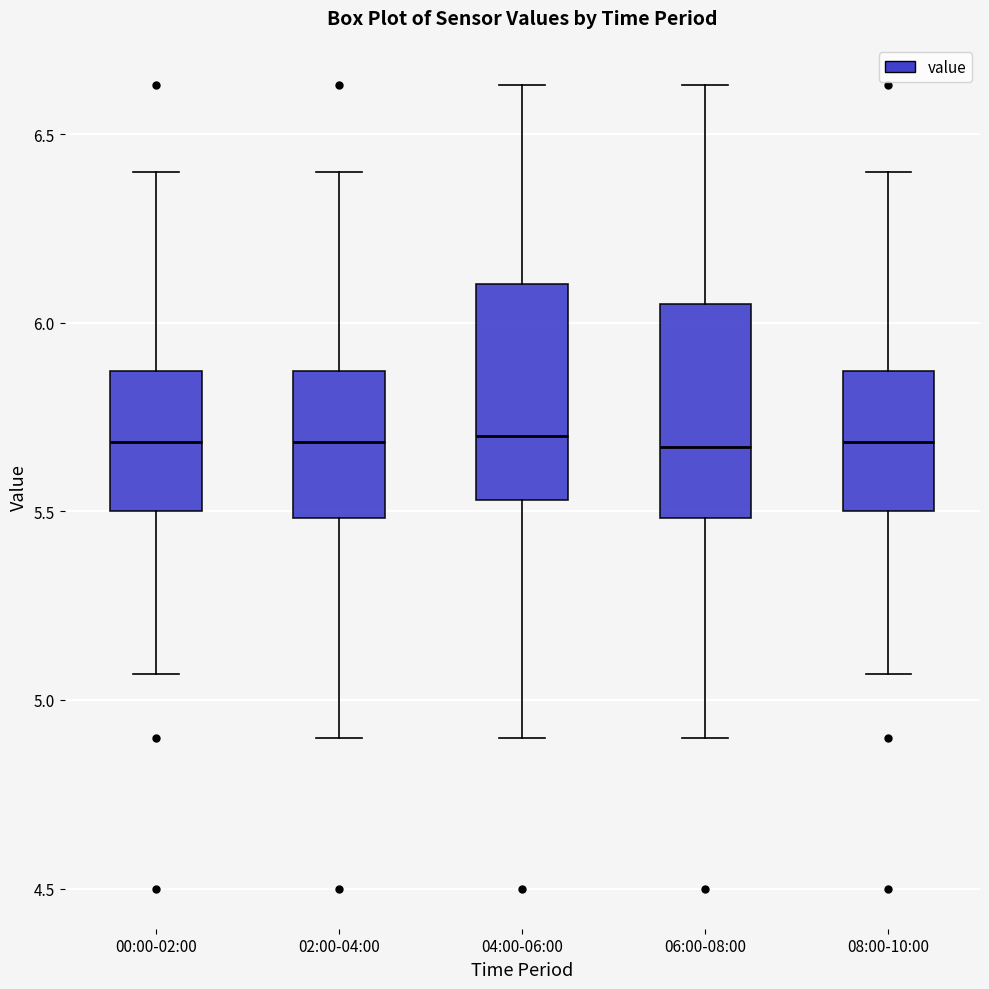

Reading left to right, transcribe this box plot: for each box, give where its median line is, the range the box spans, and where its two whiskers end, as read against the y-axis. The values are not printed on the chart, so give them approximately, as read against the axis.

00:00-02:00: median 5.70, box 5.50 to 5.85, whiskers 5.05 to 6.40
02:00-04:00: median 5.70, box 5.50 to 5.85, whiskers 4.90 to 6.40
04:00-06:00: median 5.70, box 5.55 to 6.10, whiskers 4.90 to 6.65
06:00-08:00: median 5.65, box 5.50 to 6.05, whiskers 4.90 to 6.65
08:00-10:00: median 5.70, box 5.50 to 5.85, whiskers 5.05 to 6.40